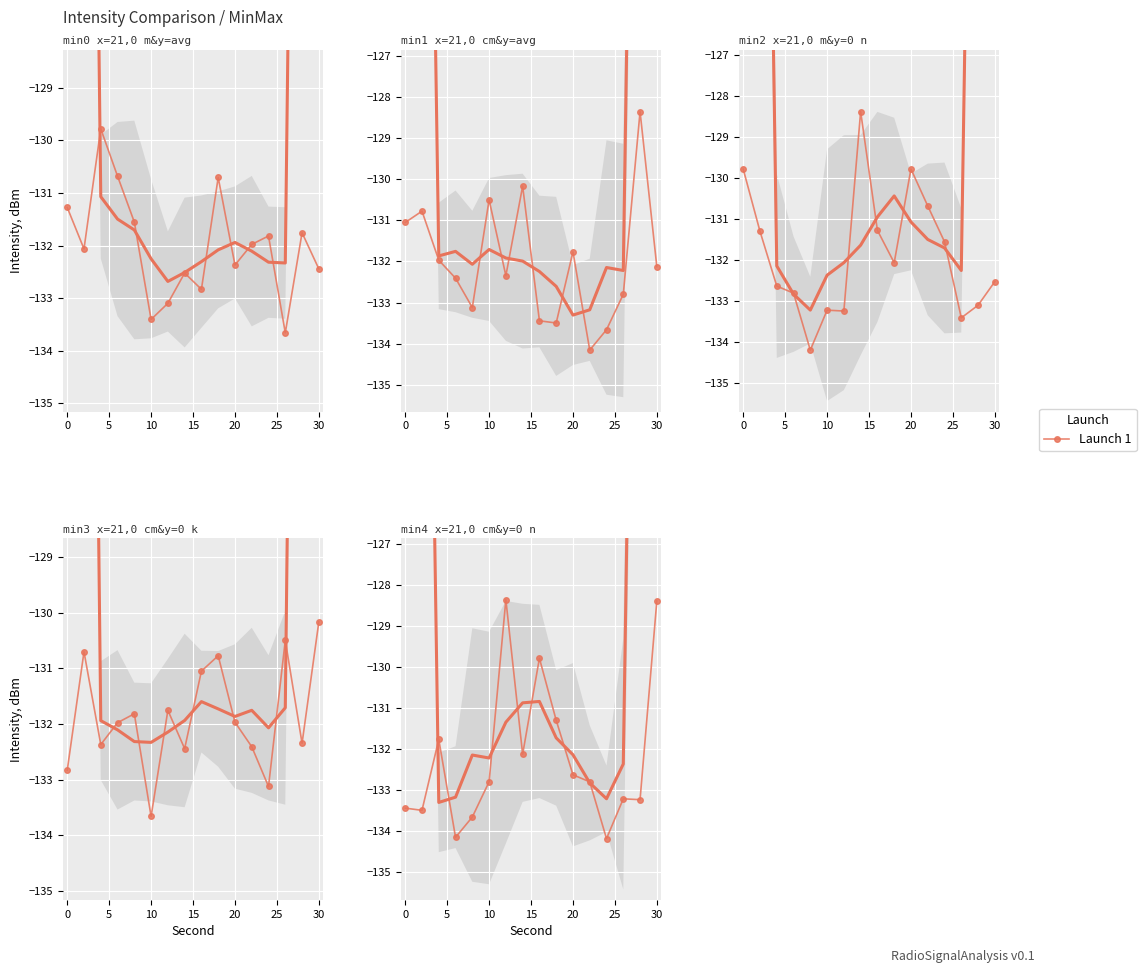

True or false: there are more than 1 points higher than both neighbors.

True